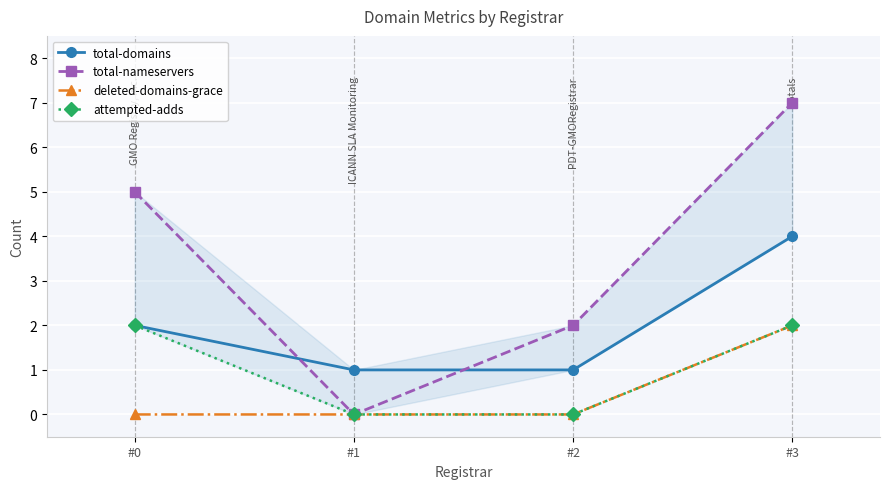

List the labels in order of total-nameservers value, largest first.

#3, #0, #2, #1